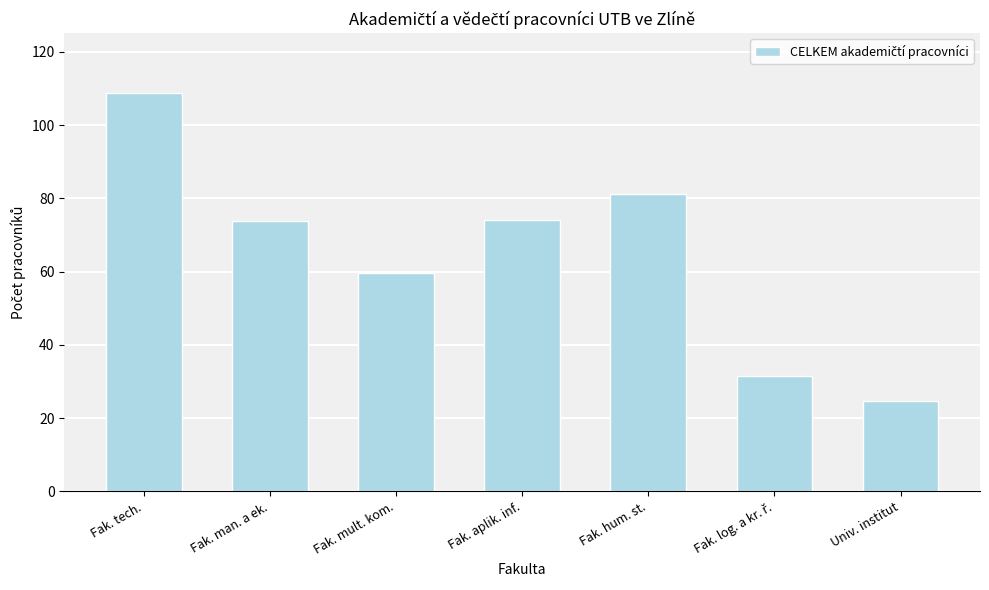

What is the greatest value displayed?

108.8